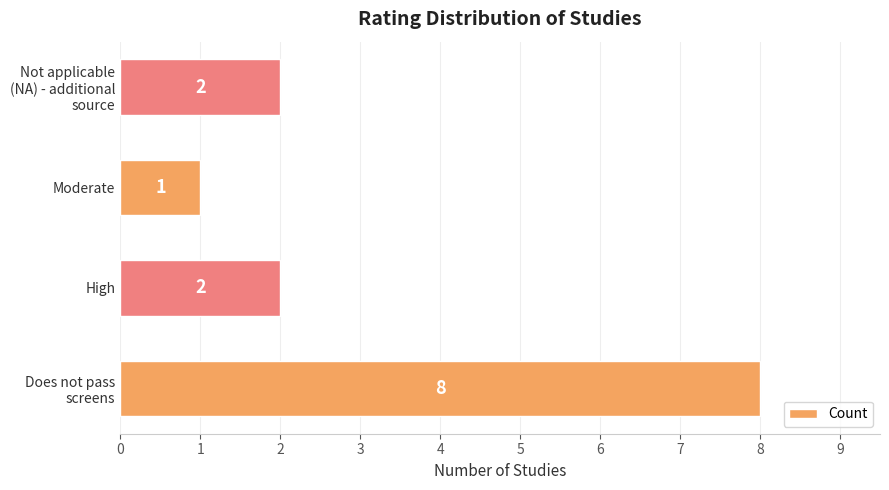

Reading bottom to top, list all the values displayed in this chart.

8	2	1	2